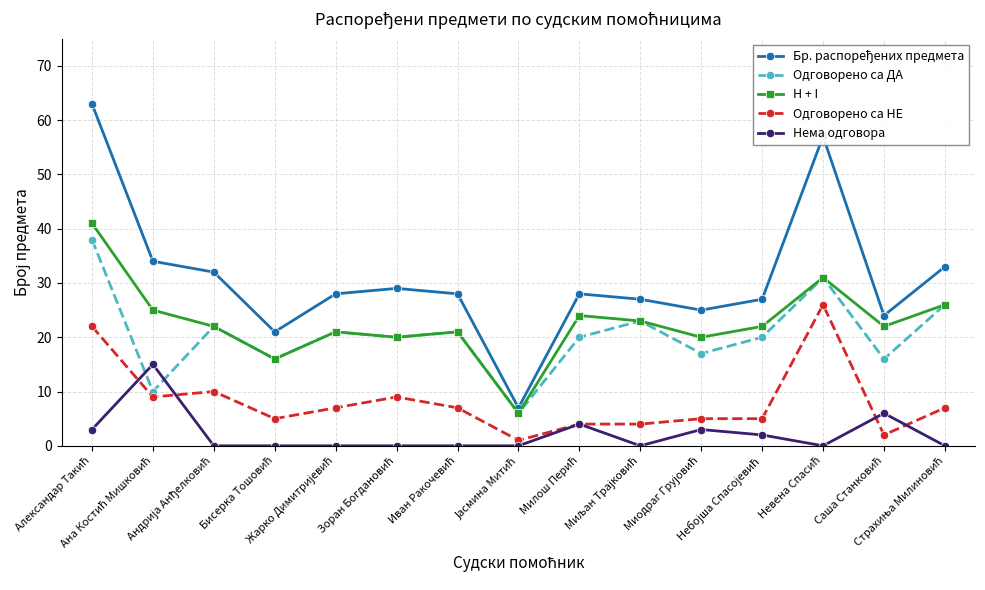

What is the minimum value for Одговорено са НЕ?

1